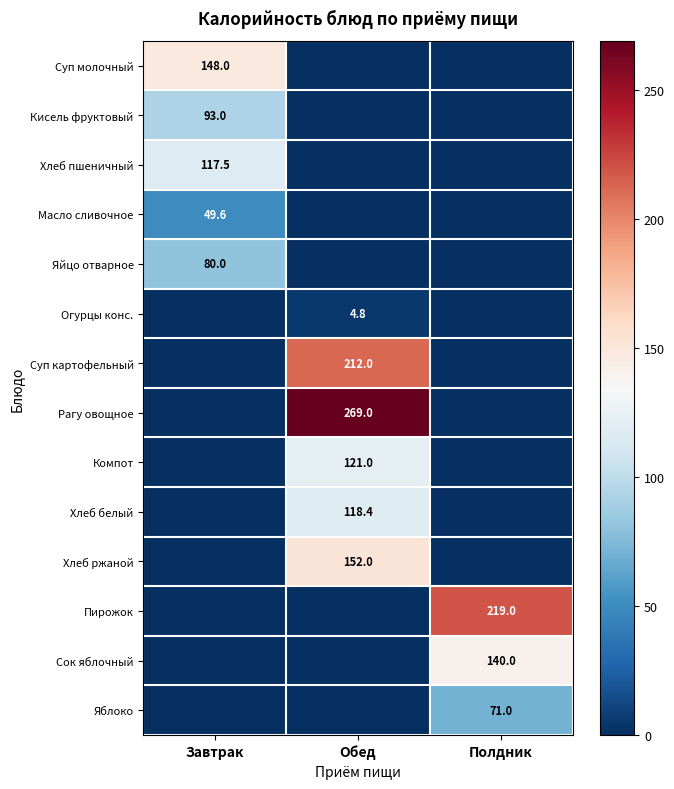

At which category is the sum across all series the highest?

Обед